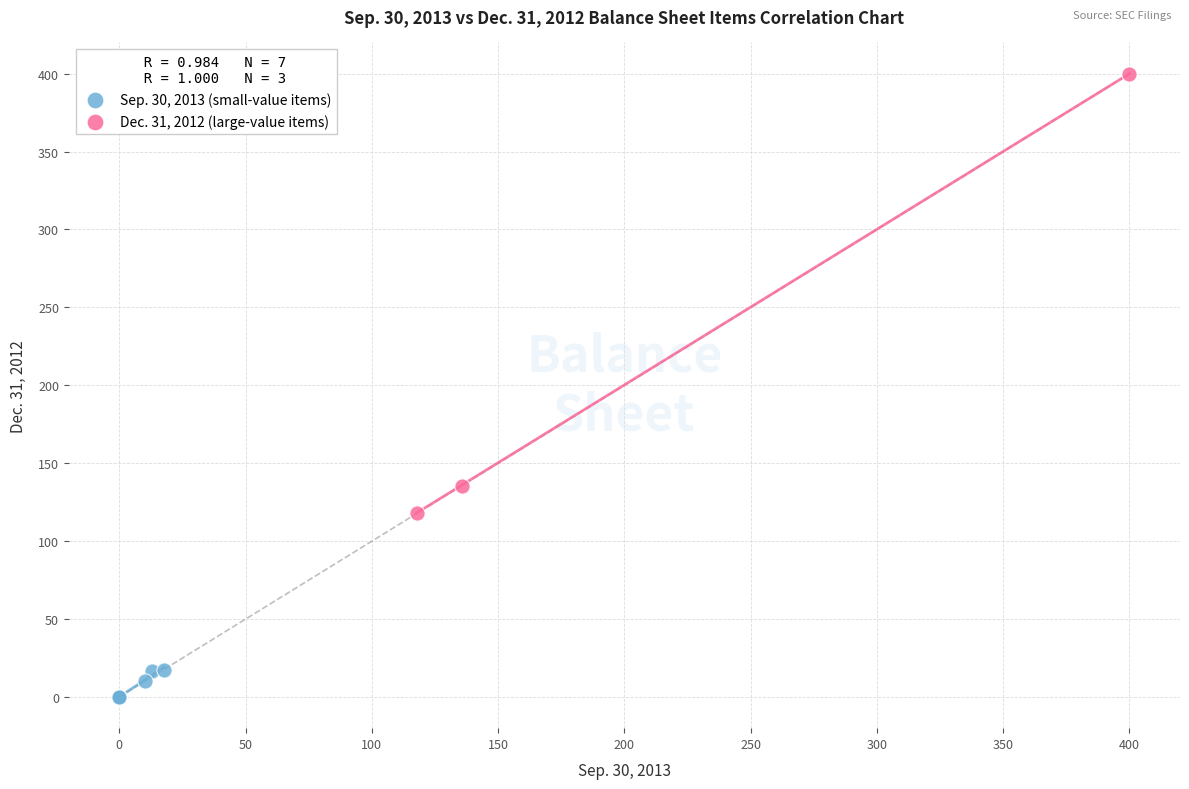

What are all the series names shown in the legend?

Sep. 30, 2013 (small-value items), Dec. 31, 2012 (large-value items)